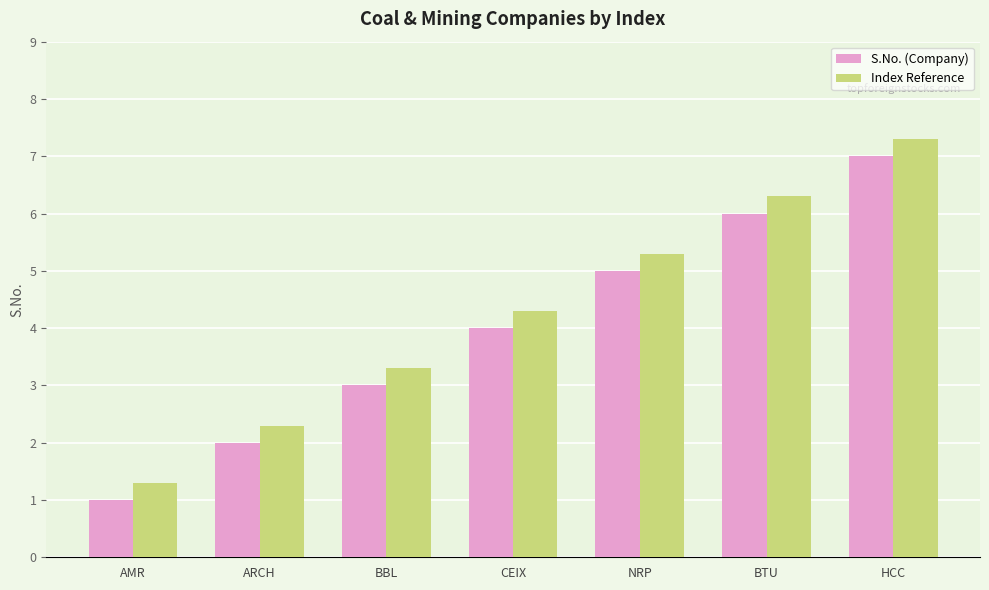

What are all the series names shown in the legend?

S.No. (Company), Index Reference